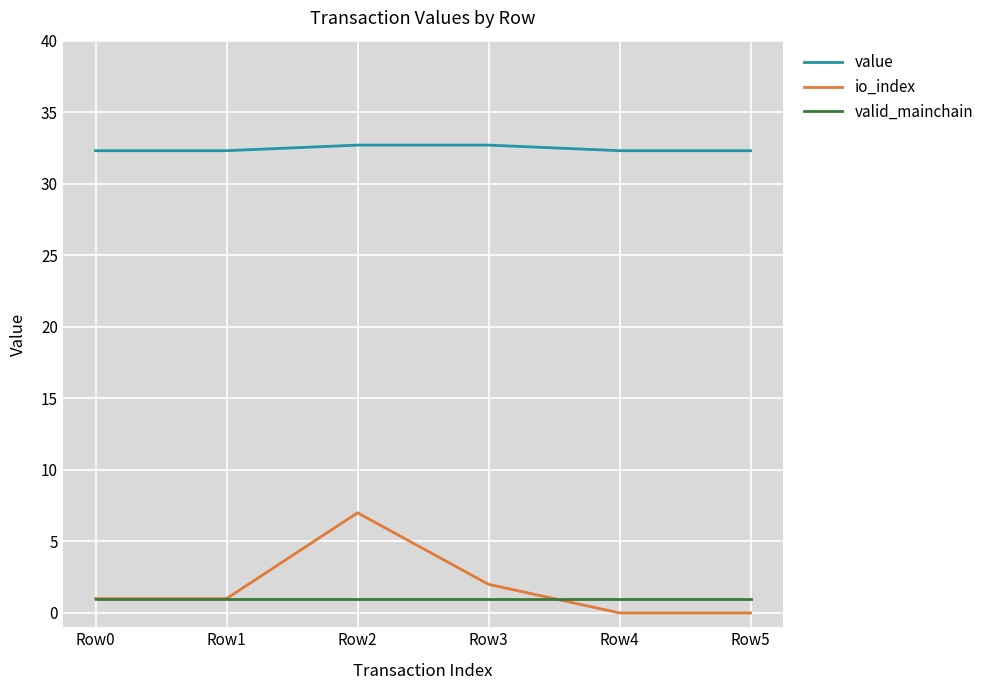

Does the chart display data point markers on the line(s)?

No